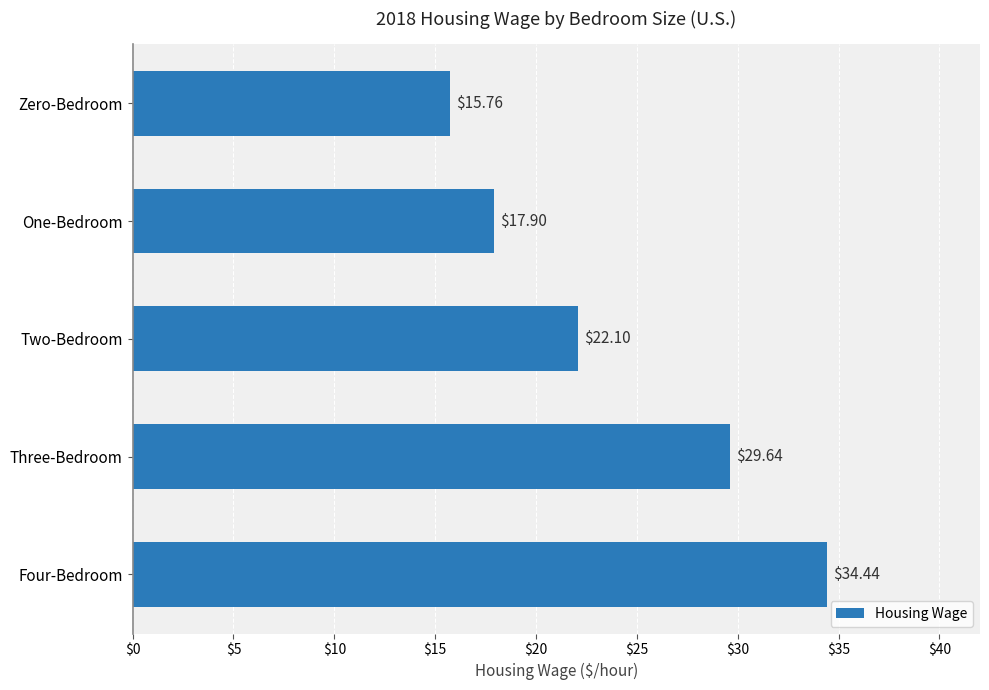

What is the sum of all values?

119.8